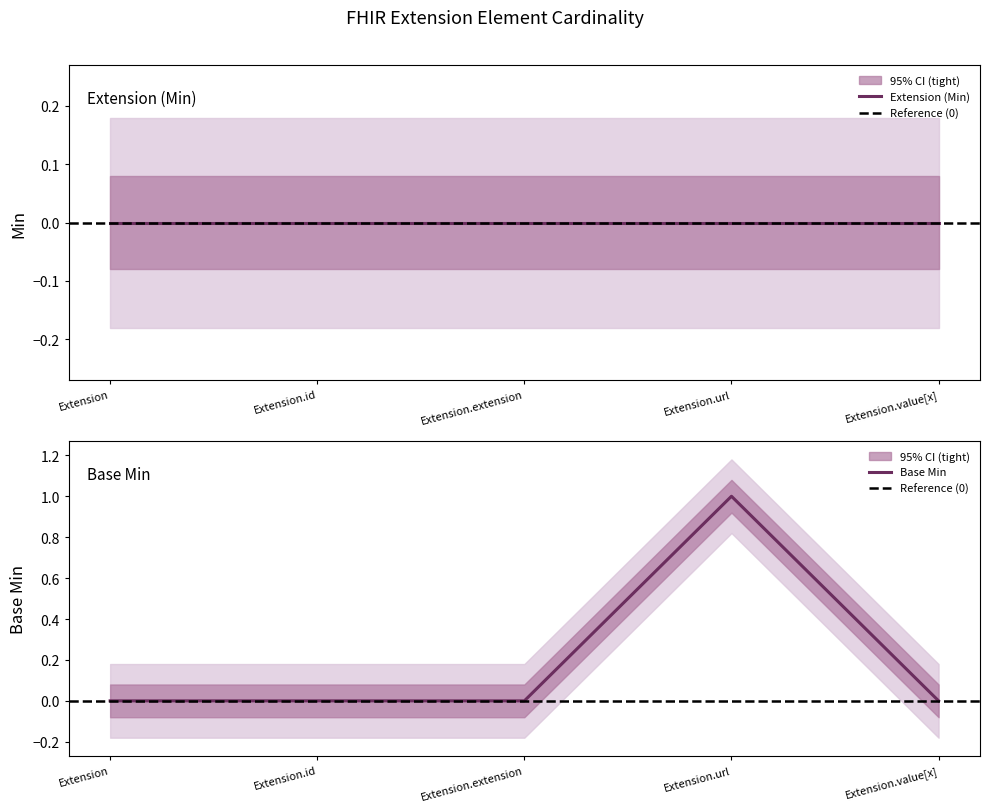

What is the change in value from Extension.extension to Extension.url?

+1